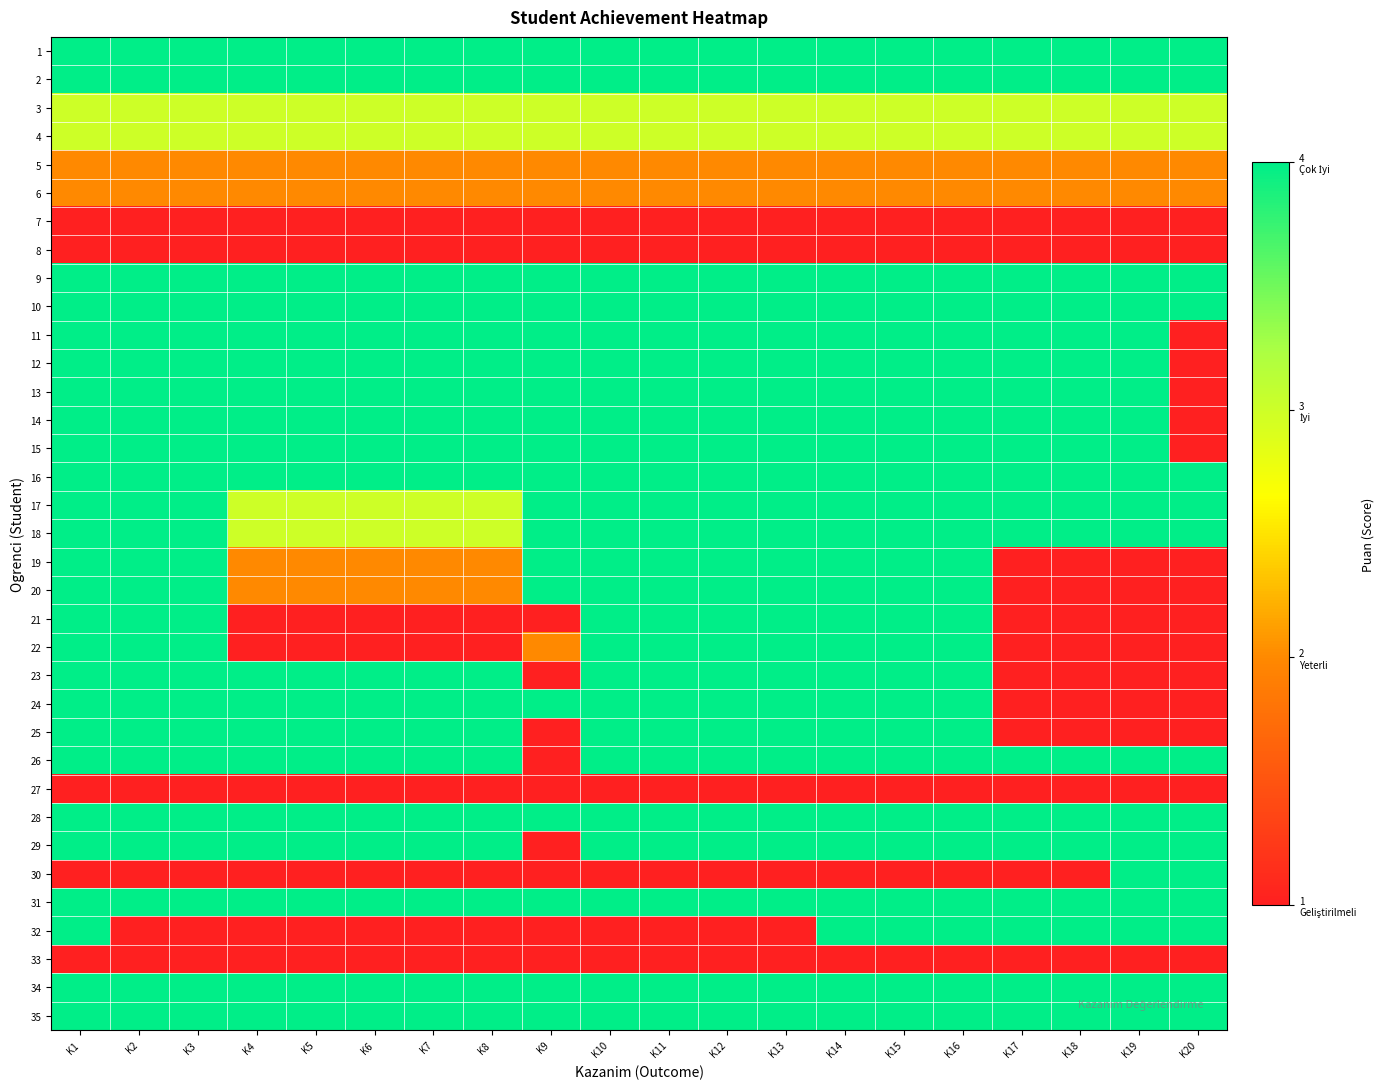

How many categories are shown in the chart?

20